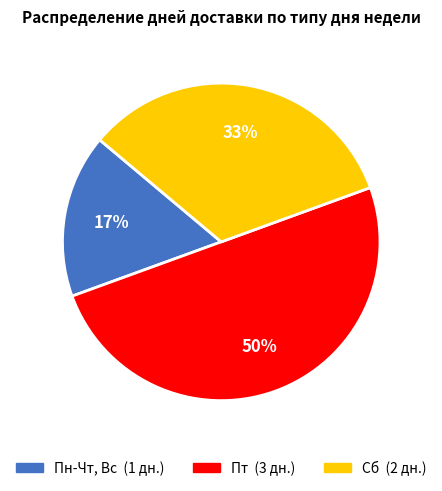

How many segments does this pie chart have?

3